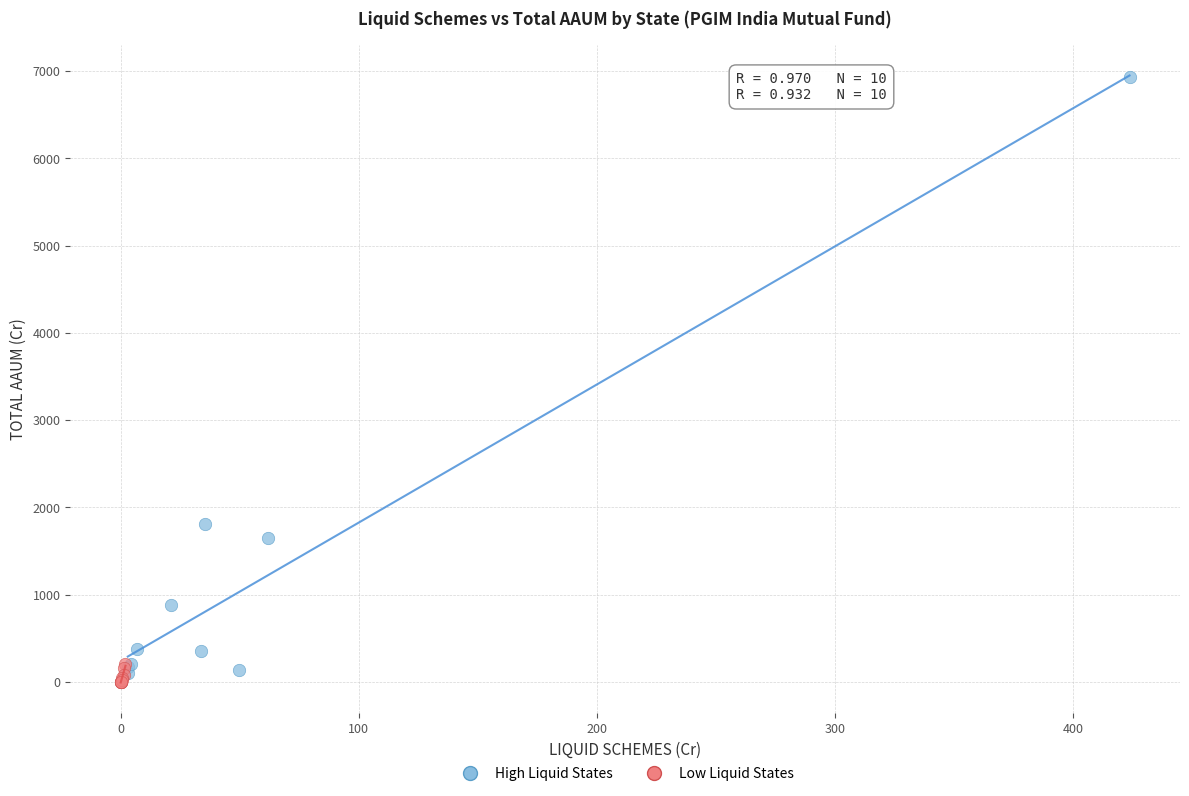

Which series has the largest Y range (max minus min)?

High Liquid States